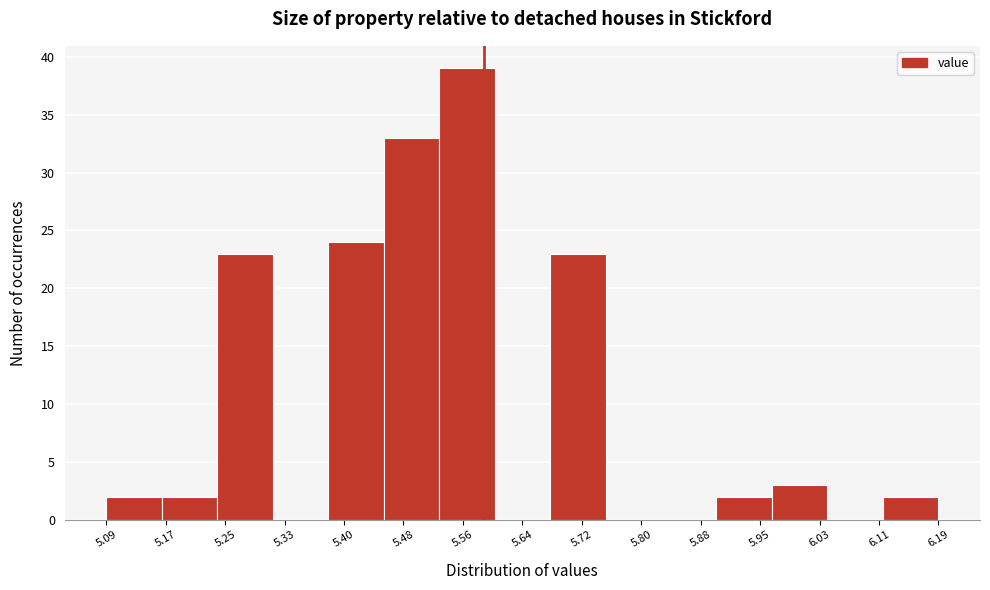

Reading left to right, list every bar in this chart as the range it spans on the x-axis followed by its height. Neither the bar edges nor the heights are printed on the chart, so give them approximately, as read against the axes.

5.09 to 5.16: 2
5.16 to 5.24: 2
5.24 to 5.31: 23
5.31 to 5.38: 0
5.38 to 5.46: 24
5.46 to 5.53: 33
5.53 to 5.60: 39
5.60 to 5.68: 0
5.68 to 5.75: 23
5.75 to 5.82: 0
5.82 to 5.90: 0
5.90 to 5.97: 2
5.97 to 6.04: 3
6.04 to 6.12: 0
6.12 to 6.19: 2